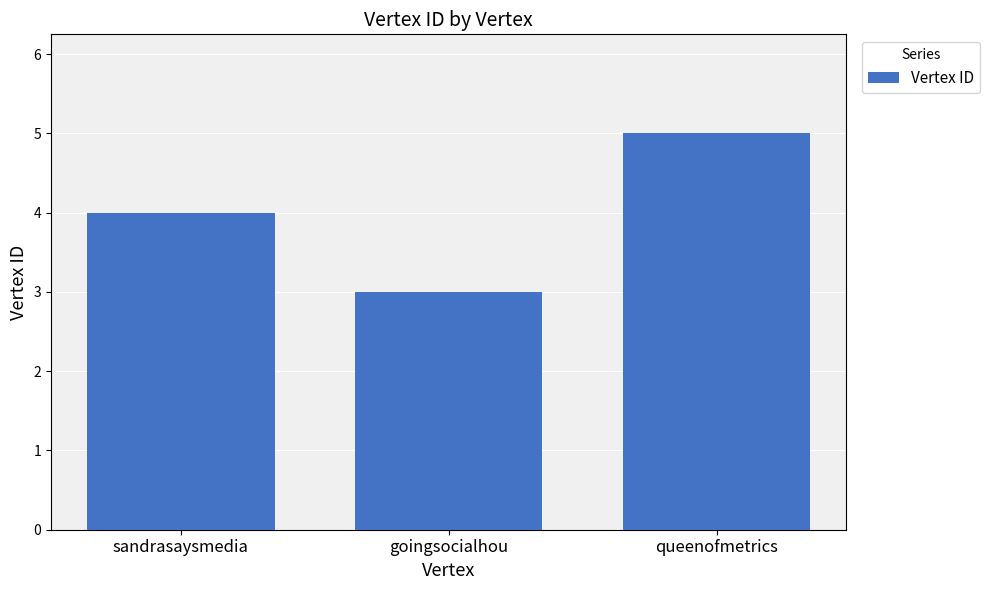

Reading left to right, transcribe all the data shown in this chart.

4	3	5